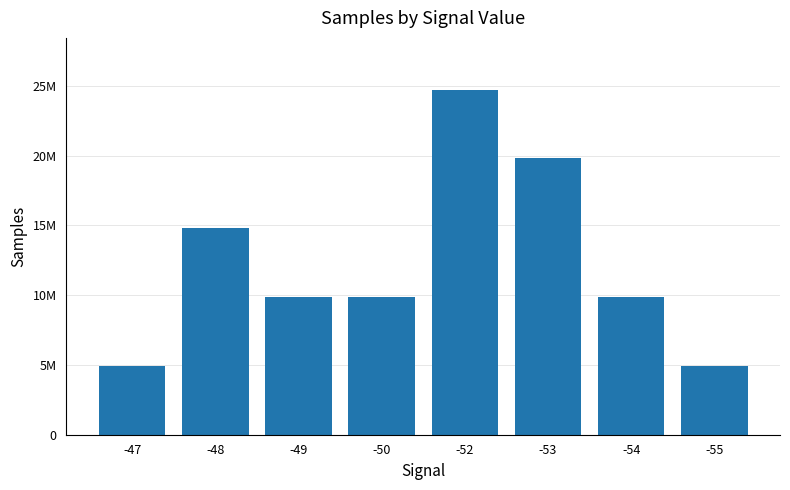

Are the bars horizontal?

No